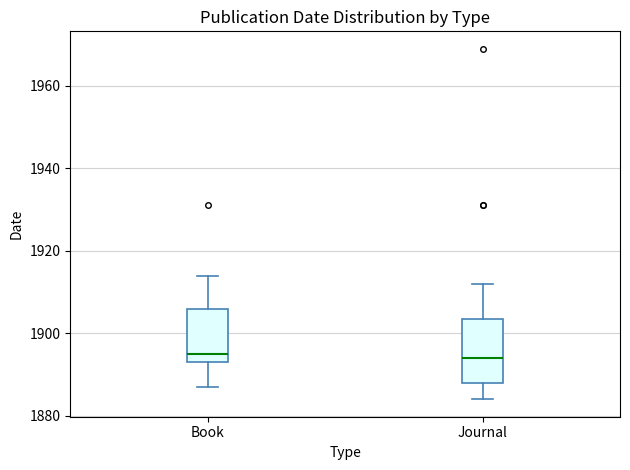

Where does the upper whisker of the box for Book end on the y-axis? The values are not printed on the chart, so give them approximately, as read against the axis.

1914